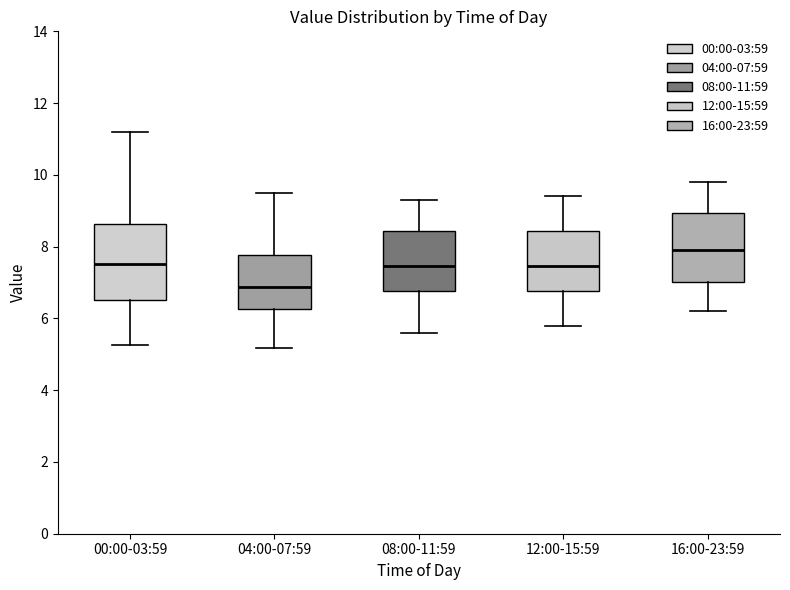

Reading left to right, transcribe this box plot: for each box, give where its median line is, the range the box spans, and where its two whiskers end, as read against the y-axis. The values are not printed on the chart, so give them approximately, as read against the axis.

00:00-03:59: median 7.6, box 6.6 to 8.6, whiskers 5.2 to 11.2
04:00-07:59: median 6.8, box 6.2 to 7.8, whiskers 5.2 to 9.6
08:00-11:59: median 7.4, box 6.8 to 8.4, whiskers 5.6 to 9.4
12:00-15:59: median 7.4, box 6.8 to 8.4, whiskers 5.8 to 9.4
16:00-23:59: median 8.0, box 7.0 to 9.0, whiskers 6.2 to 9.8